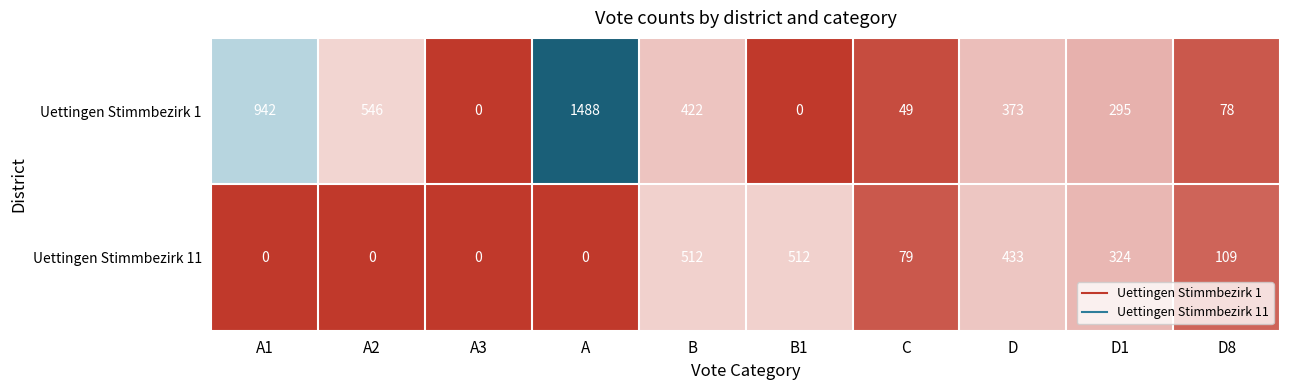

How many categories are shown in the chart?

10